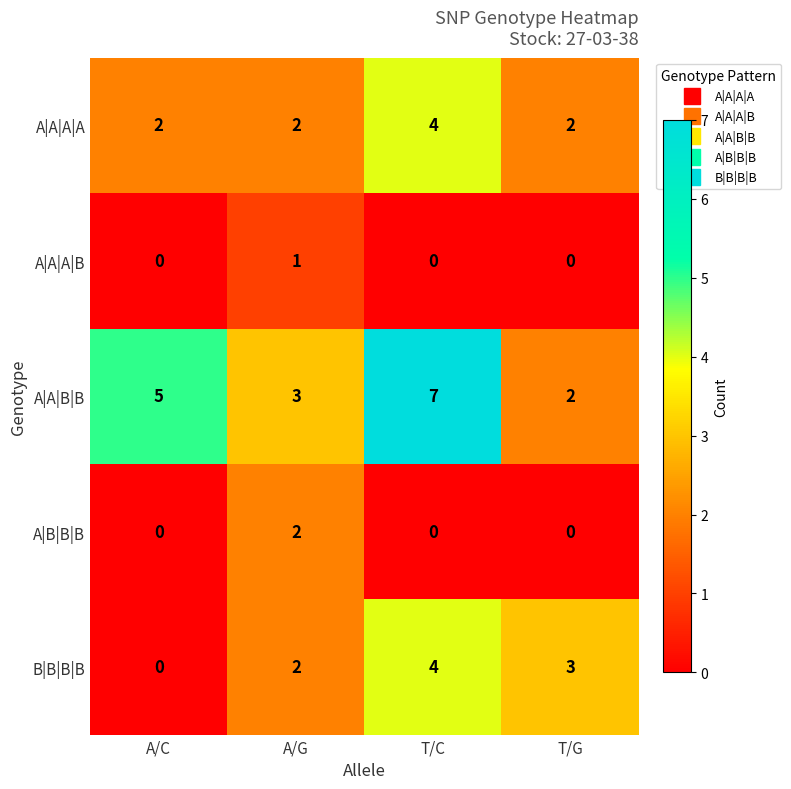

What is the difference between the maximum and minimum values in the A|A|B|B series?

5